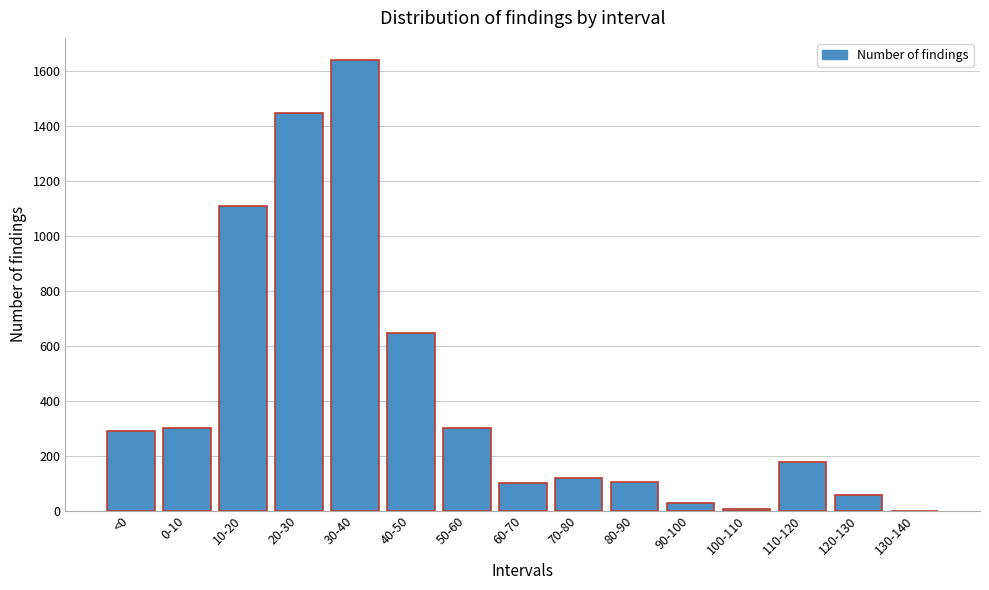

At which category does the chart reach its peak across all series?

30-40